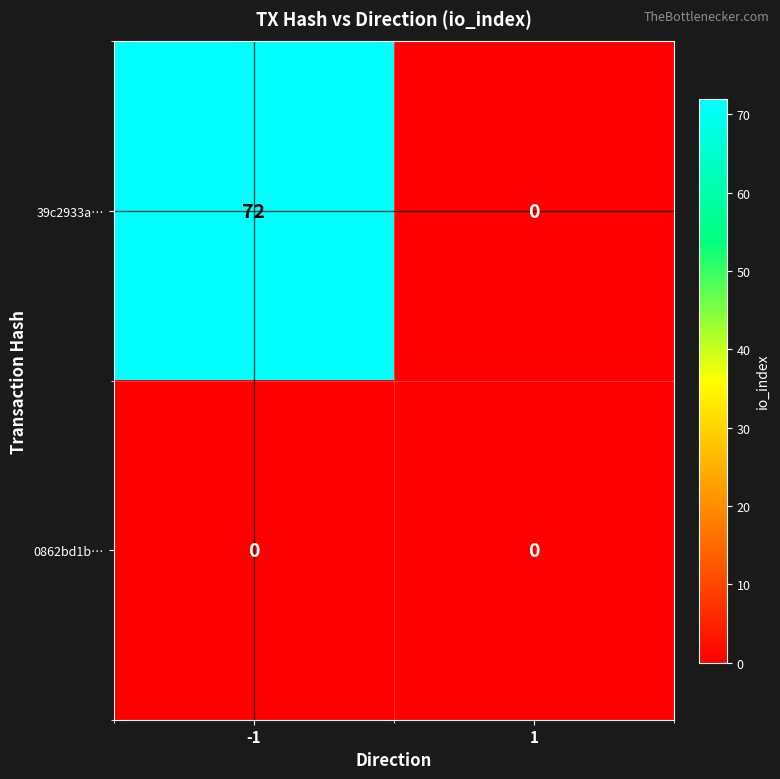

Rank the series at -1 from highest to lowest value.

39c2933a…, 0862bd1b…